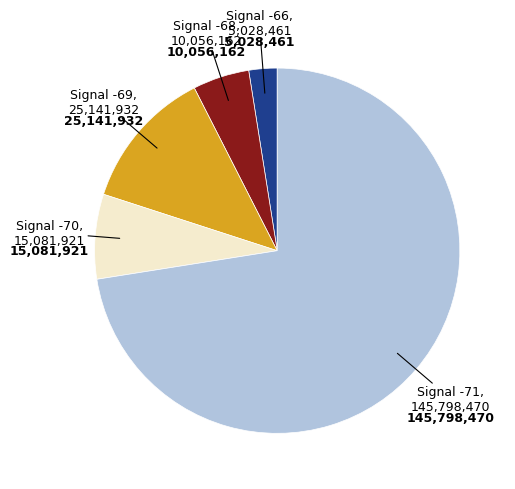

Is there a majority slice in this chart?

Yes